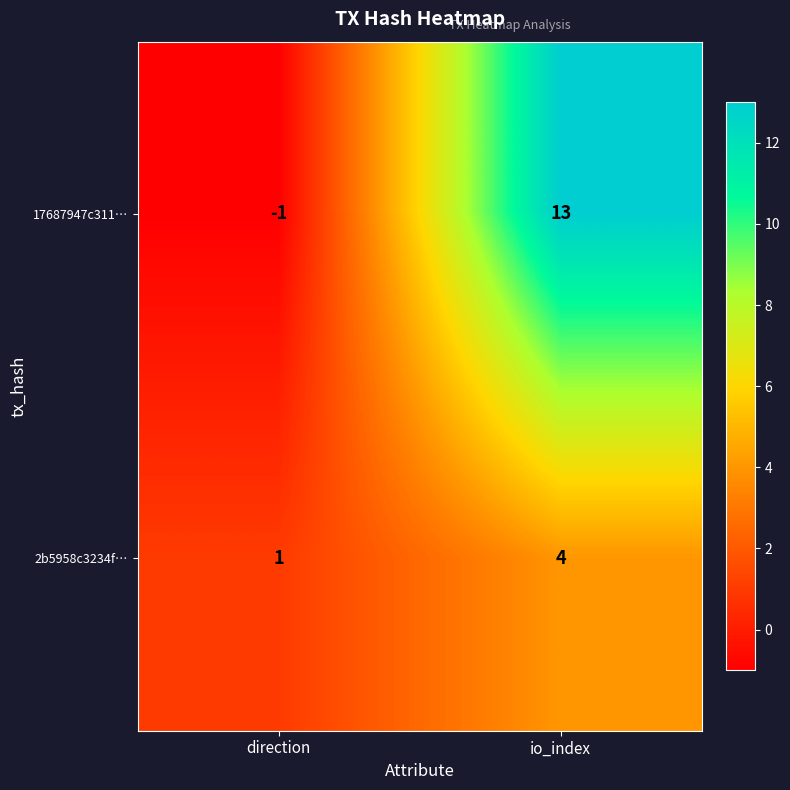

How many values in 17687947c311… are above zero?

1